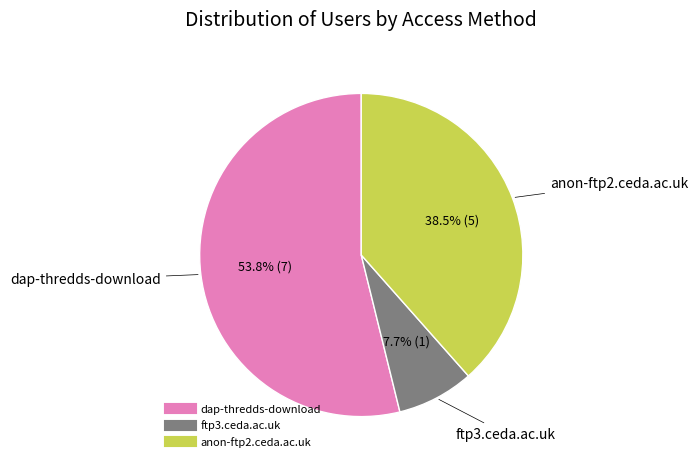

The anon-ftp2.ceda.ac.uk slice represents 48% of the pie. True or false?

False